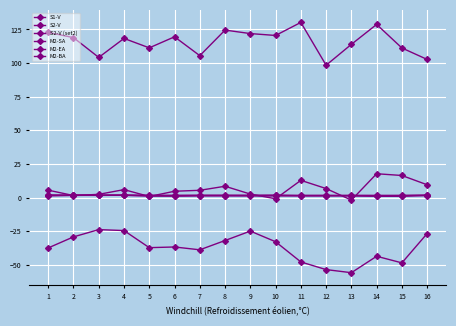

How many lines are shown in the chart?

6